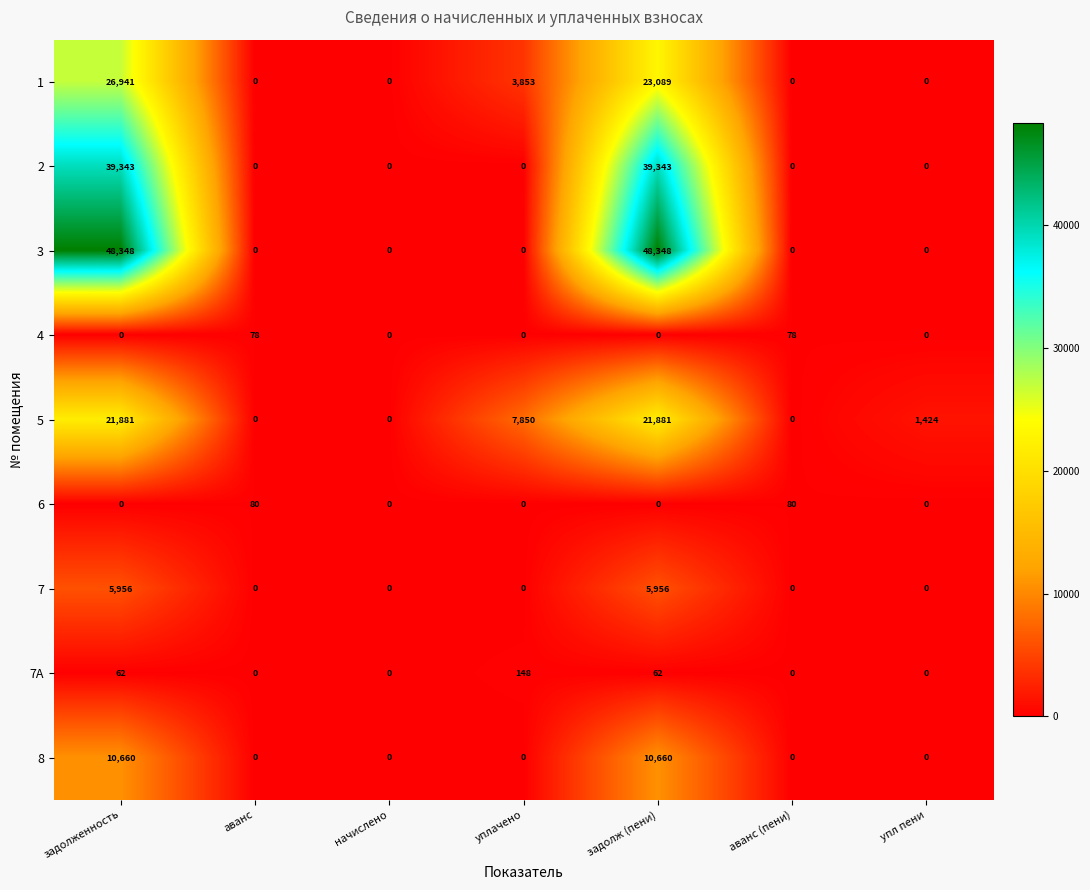

Which series has the largest range (max minus min)?

3